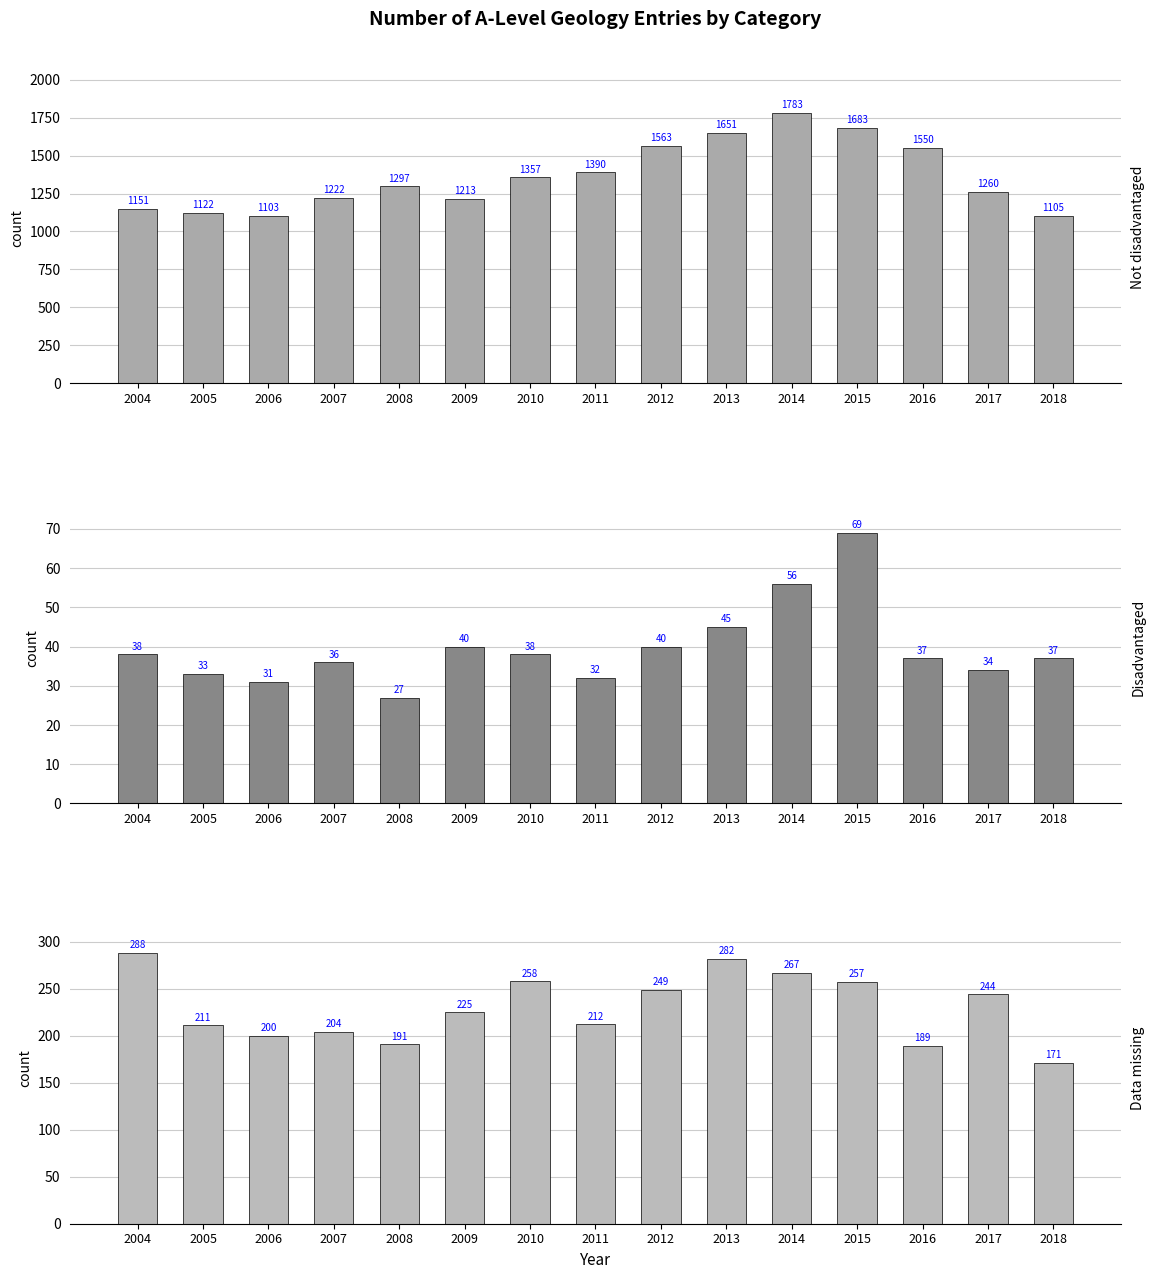

What is the maximum value for Not disadvantaged?

1783